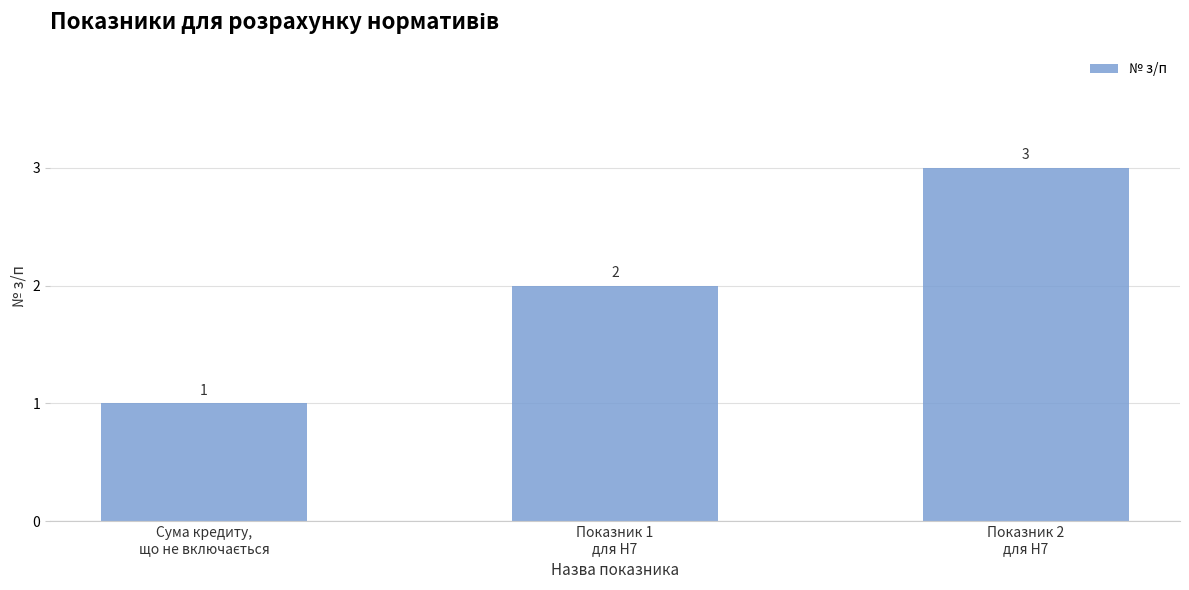

Count the values in the range 1 to 3.

3